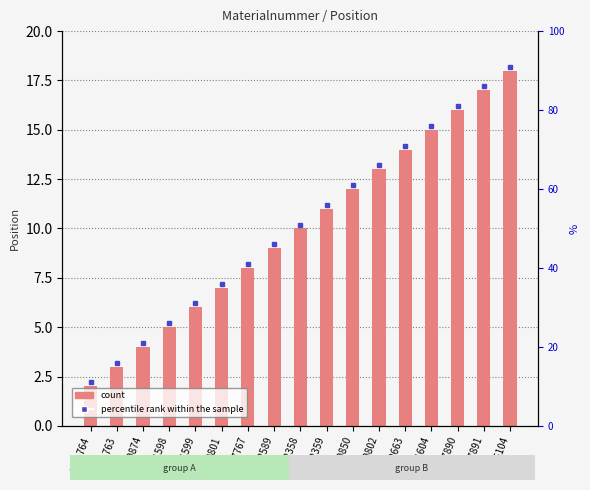

Rank the categories by value from highest to lowest.

1225104, M67891, M67890, 1221604, 1222663, M70802, M70850, 20002359, 20002358, 20002589, M57767, M70801, 1221599, 1221598, M70874, M81763, M81764